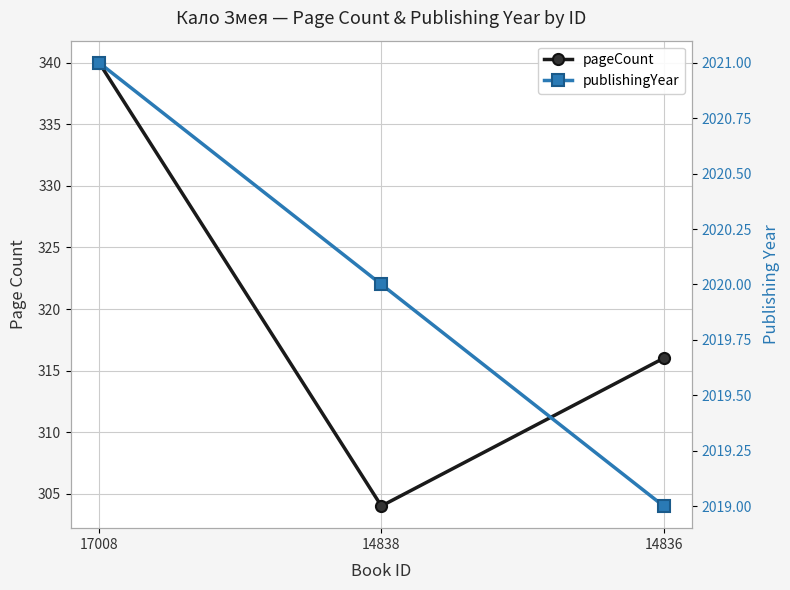

Reading left to right, what are all the values shown in this chart?

pageCount: 17008=340	14838=304	14836=316
publishingYear: 17008=2021	14838=2020	14836=2019